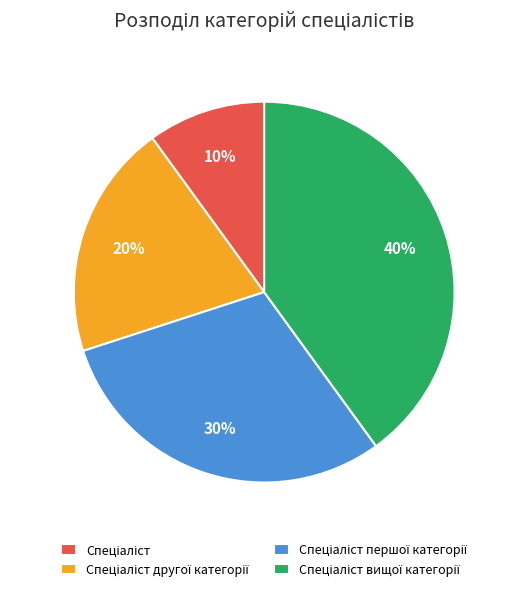

Does any single category account for the majority?

No